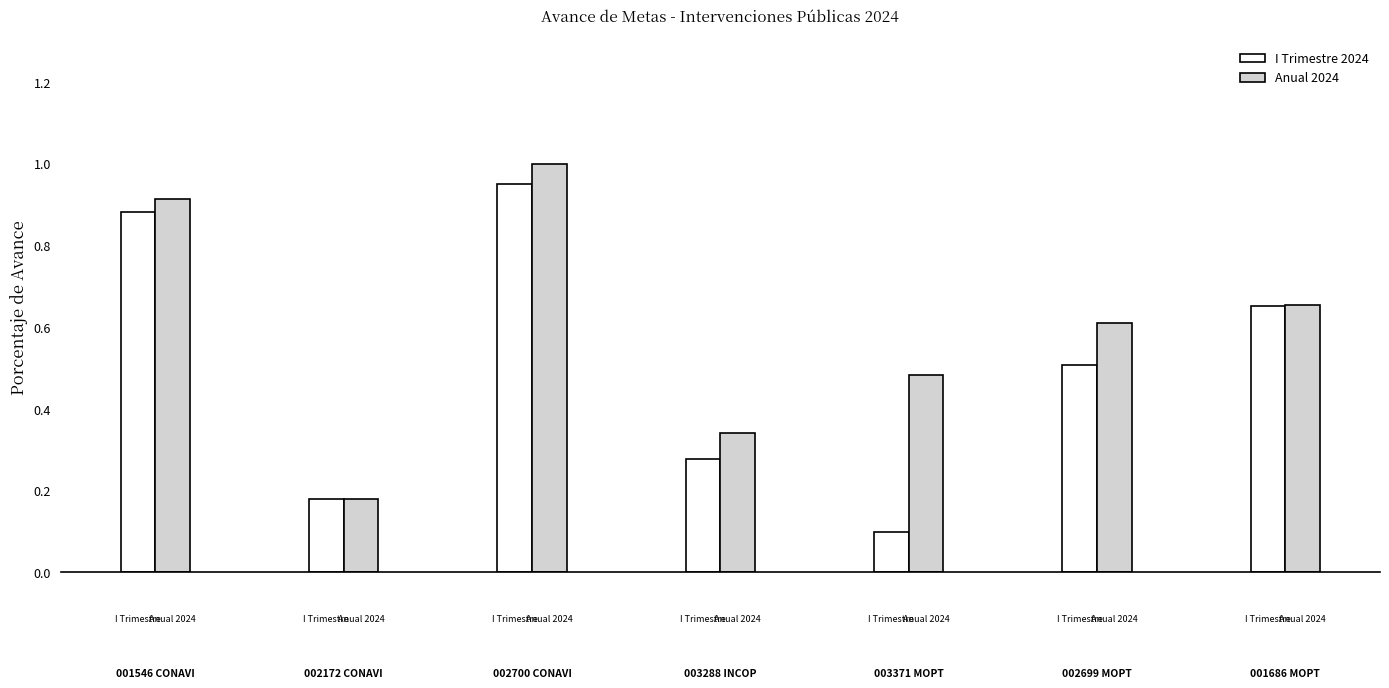

Which series has the largest total across all categories?

Anual 2024